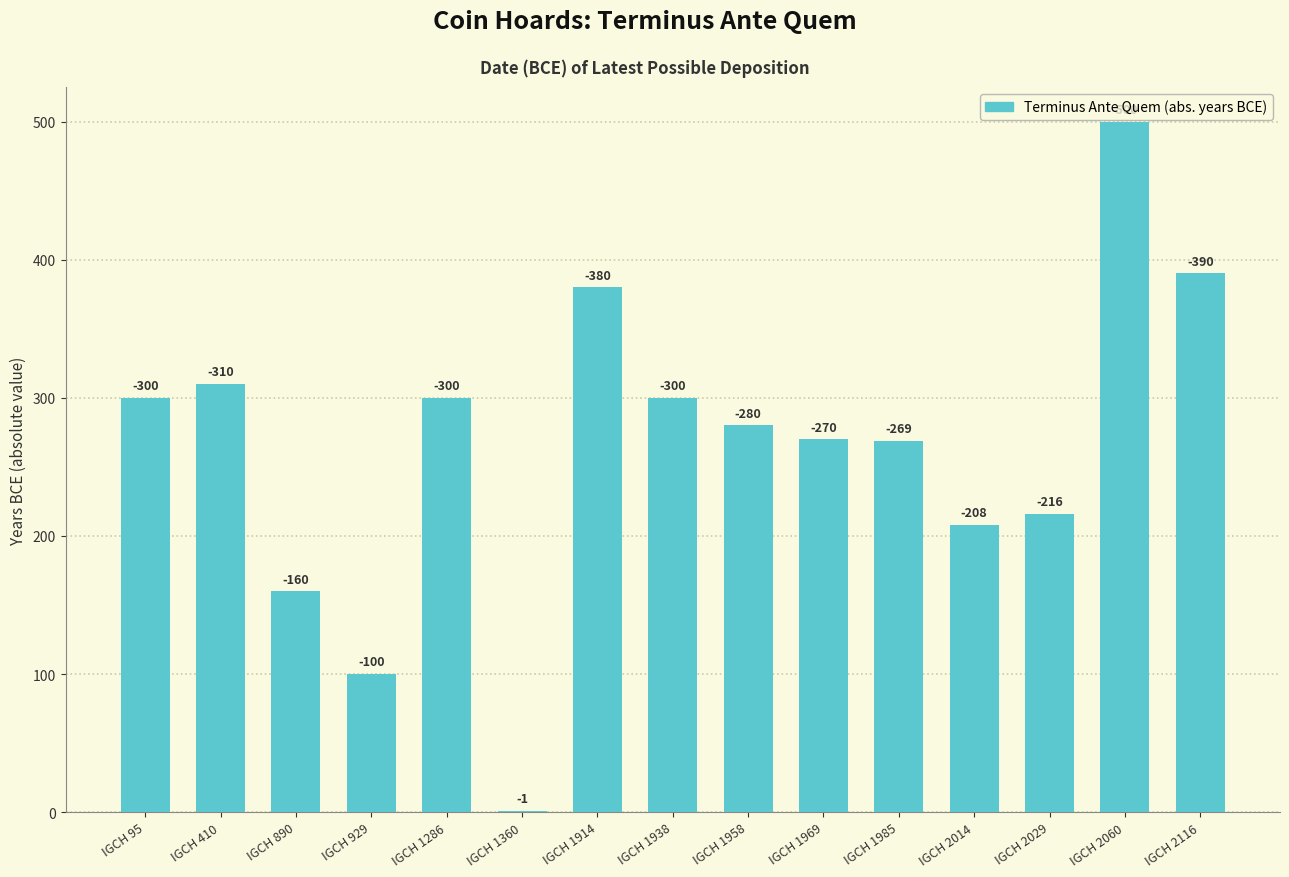

At which label does the data first exceed 280?

IGCH 95